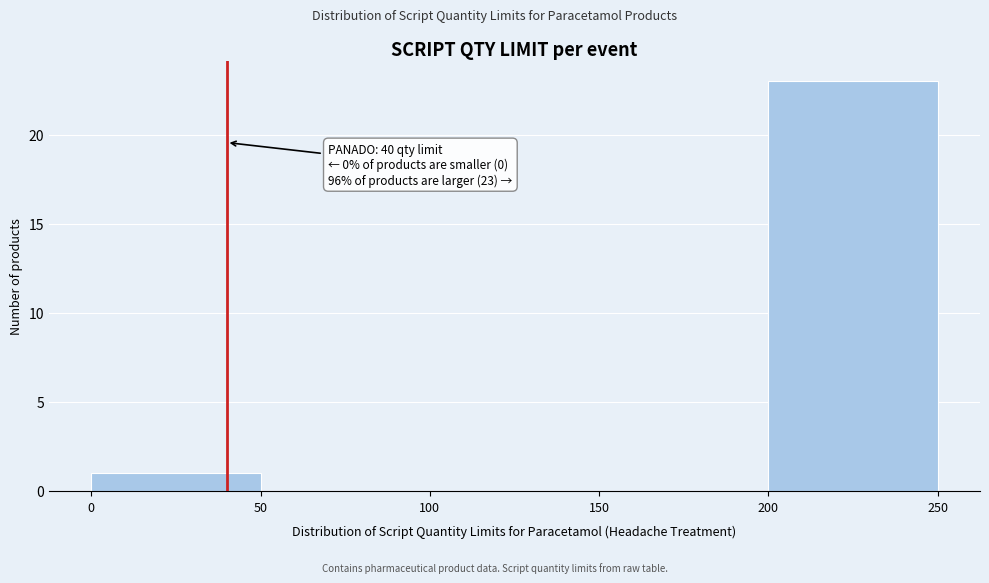

Over which range of the x-axis is the bar tallest?

200 to 250